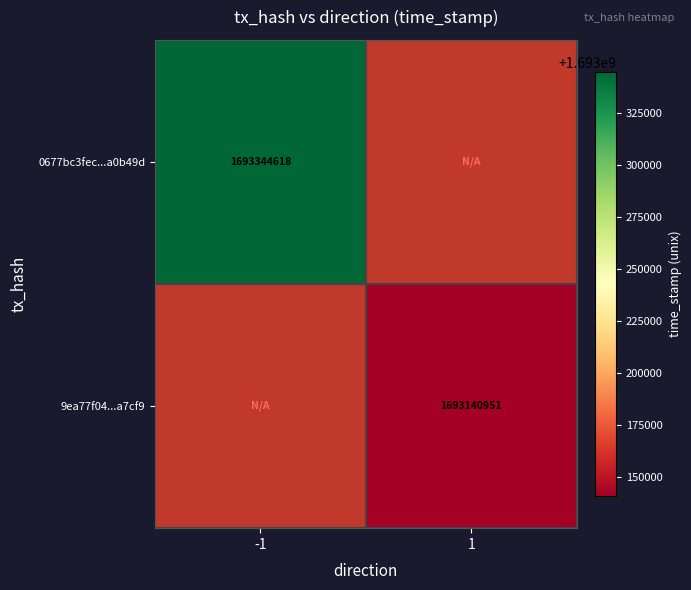

True or false: 9ea77f04...a7cf9 has a value of 1693140951 at 1.

True